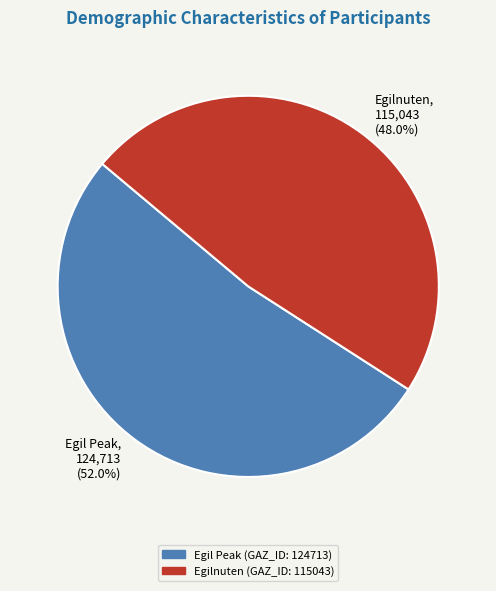

To the nearest percent, what is the difference between the largest and smallest slice percentages?

4%